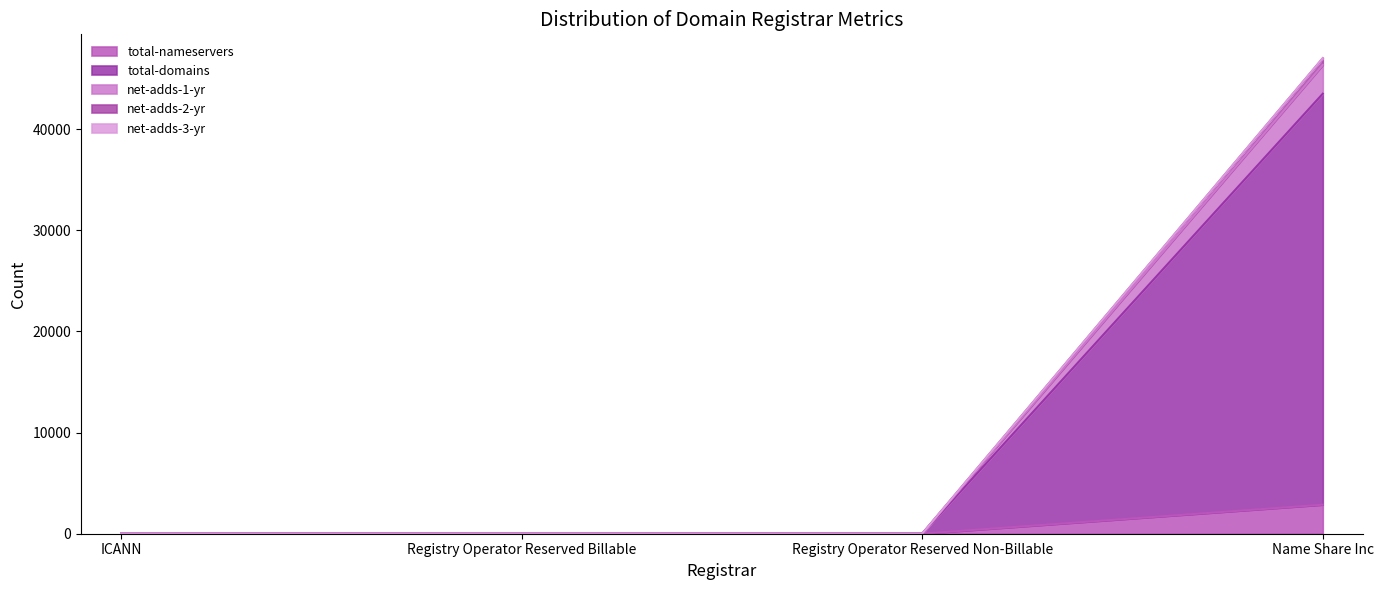

How many interior local peaks does the net-adds-2-yr series have?

1